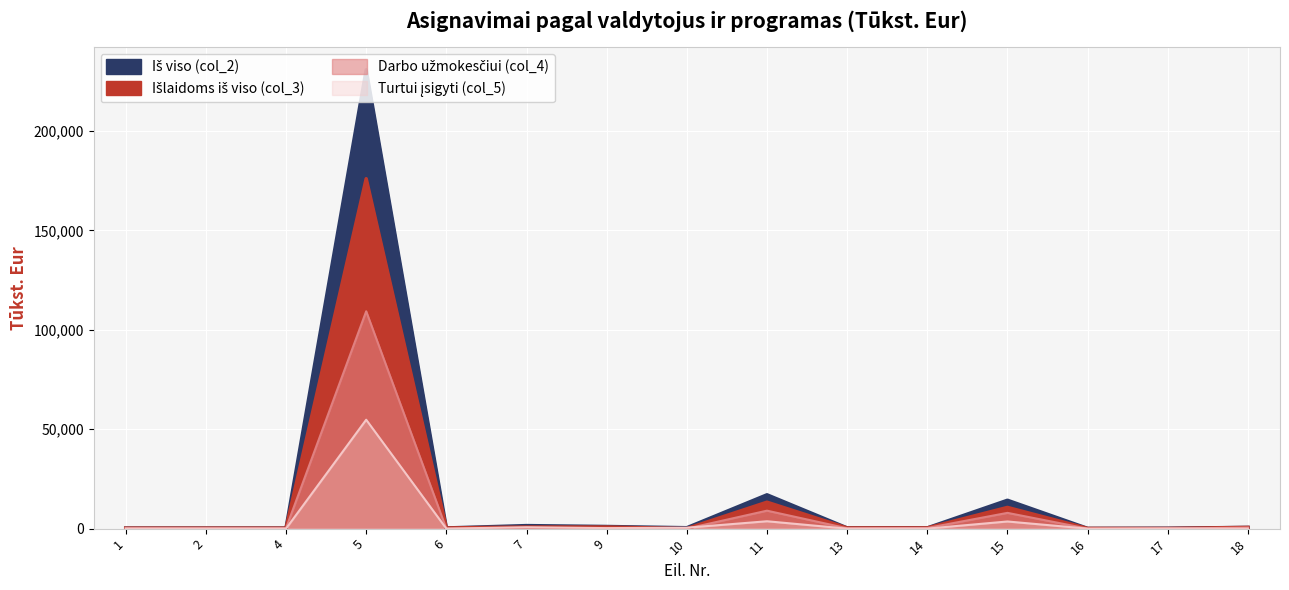

What value does the Darbo užmokesčiui (col_4) series have at 9?

21.0